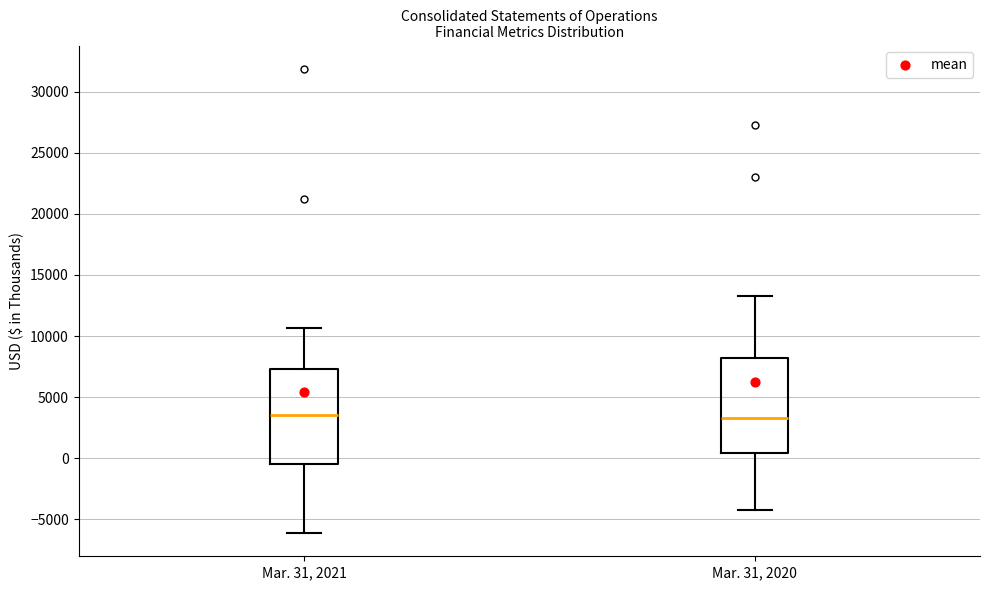

Reading left to right, read every box against the y-axis: the position of its median line, the range the box covers, and the ends of its whiskers. The values are not printed on the chart, so give them approximately, as read against the axis.

Mar. 31, 2021: median 3500, box -500 to 7500, whiskers -6000 to 10500
Mar. 31, 2020: median 3500, box 500 to 8000, whiskers -4500 to 13500